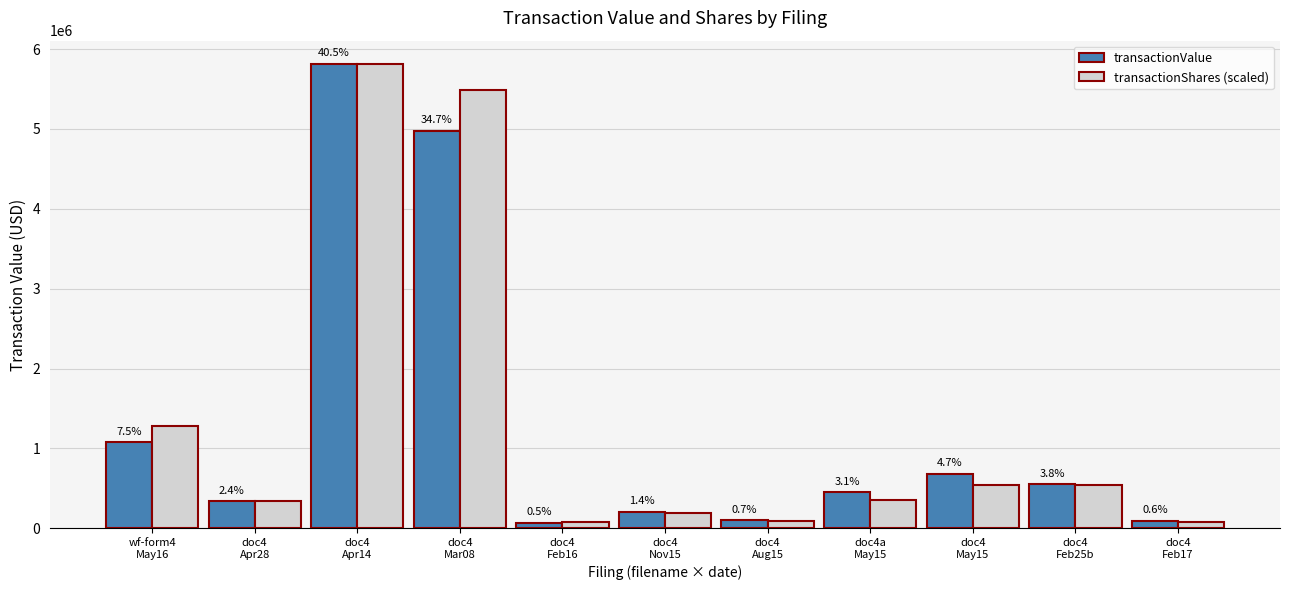

At how many categories does at least one series exceed 3225212?

2